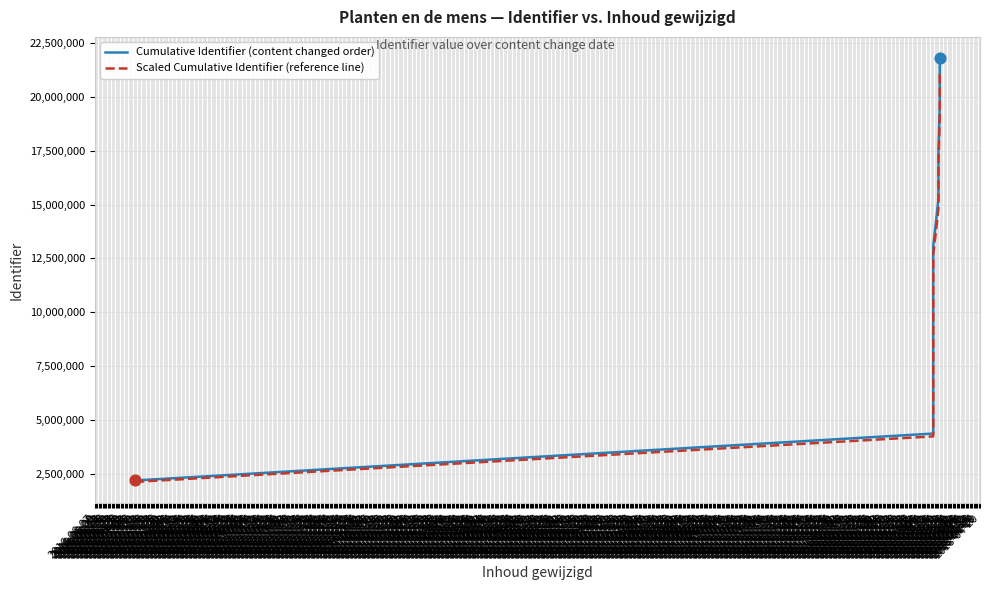

What are all the series names shown in the legend?

Cumulative Identifier (content changed order), Scaled Cumulative Identifier (reference line)